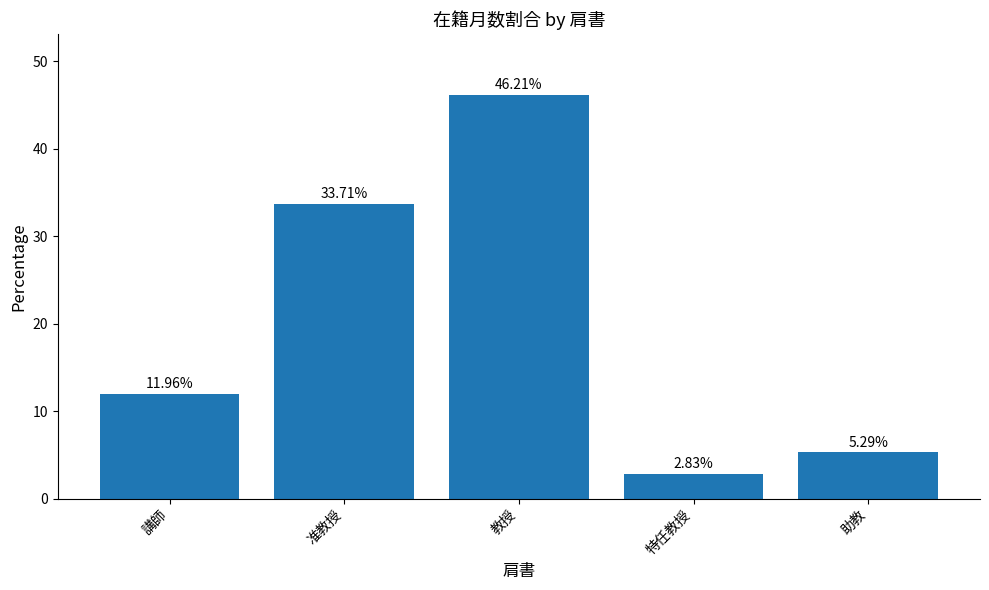

What is the sum of the values at 講師 and 准教授?

45.7